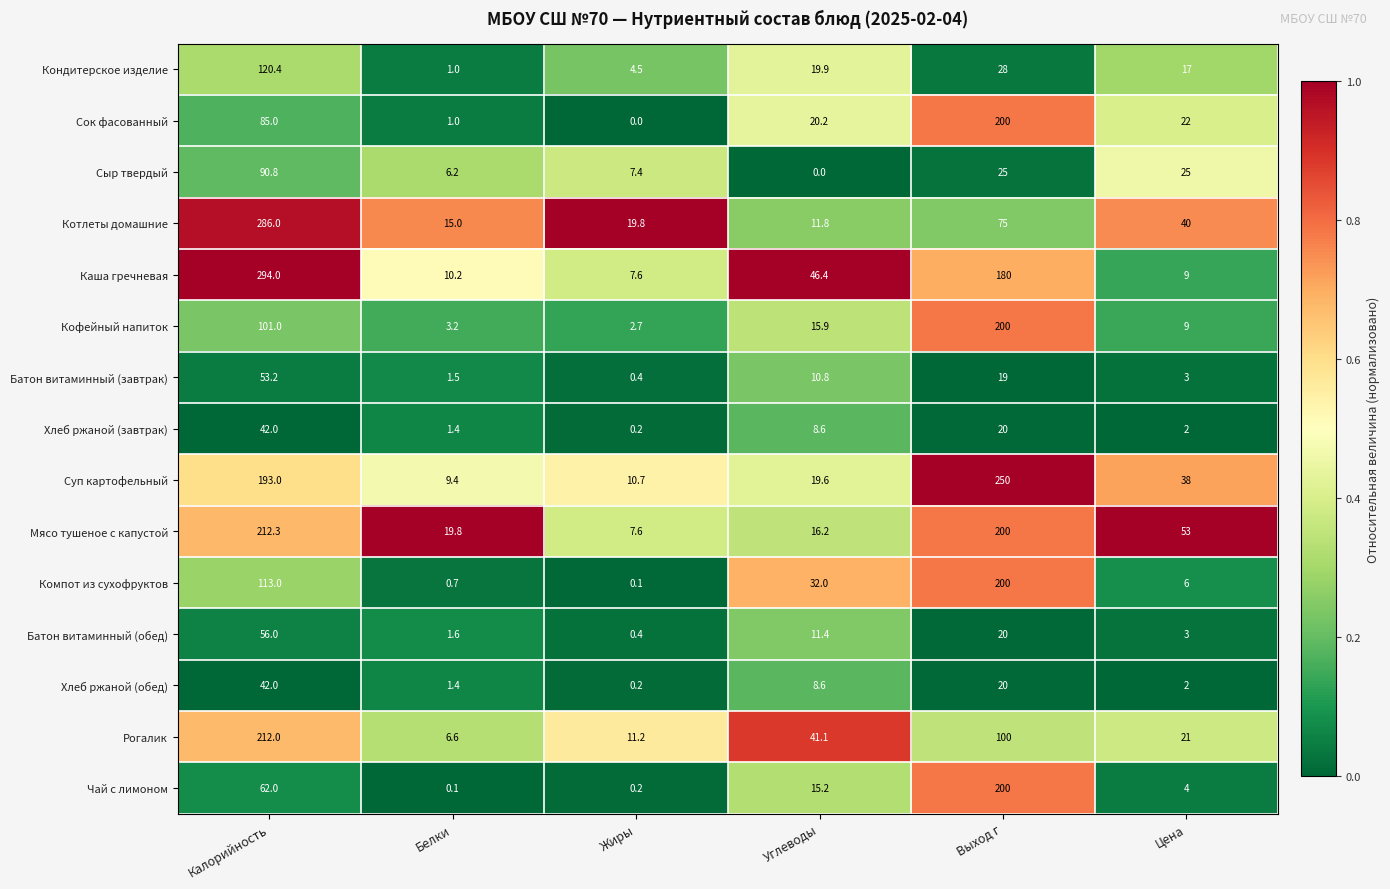

Is it true that Рогалик equals 318.3 at Калорийность?

False